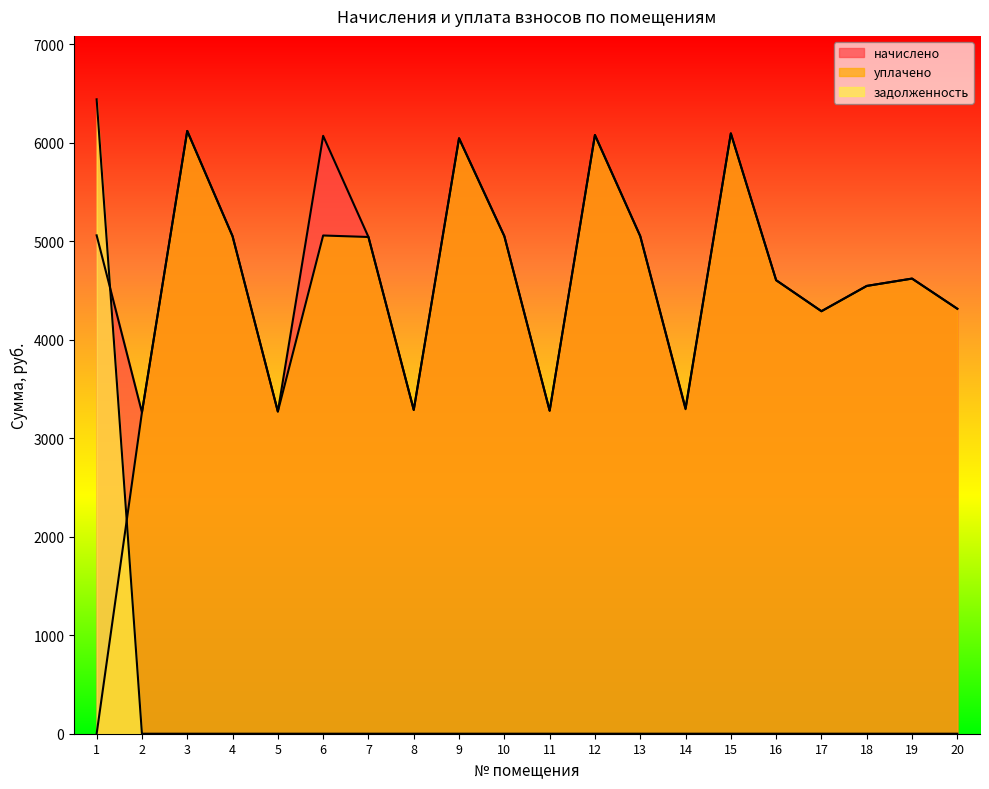

Rank the categories by начислено value from highest to lowest.

3, 15, 12, 6, 9, 1, 4, 10, 13, 7, 19, 16, 18, 20, 17, 14, 8, 11, 5, 2